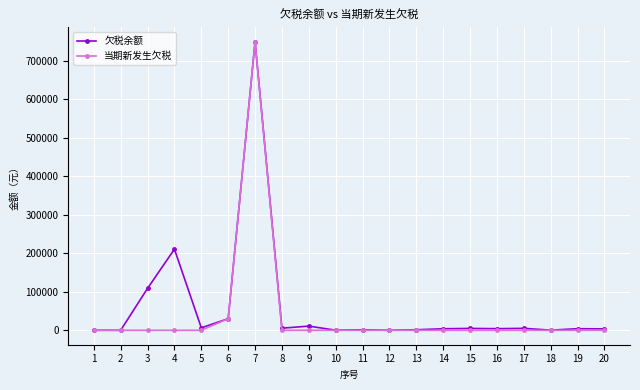

Is this an area chart (filled region under the line)?

No